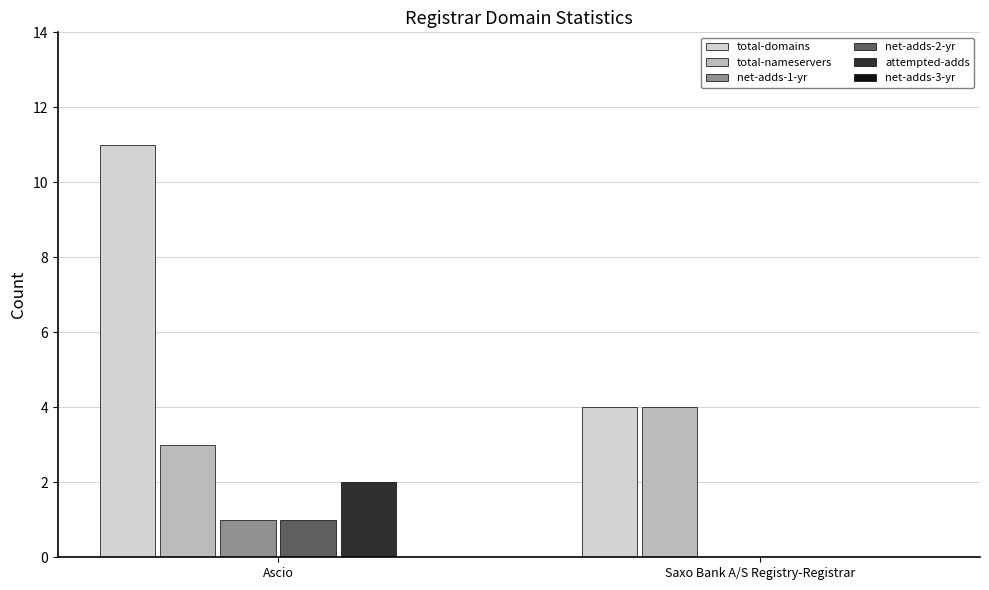

What is the greatest value displayed?

11